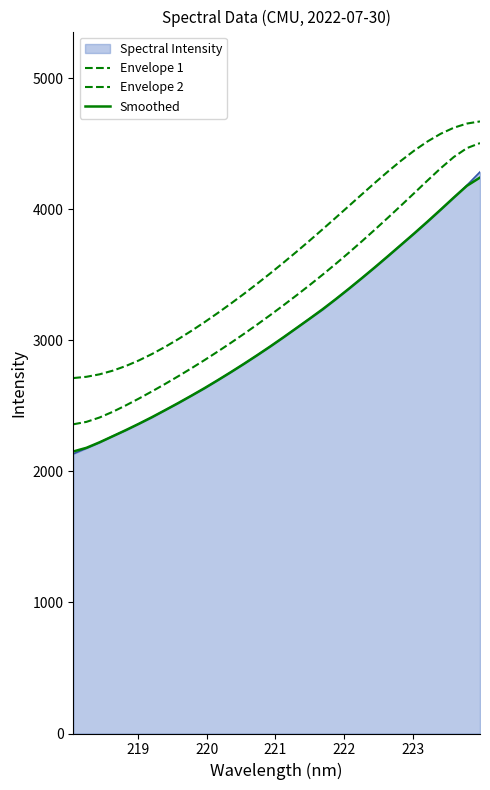

How many lines are shown in the chart?

4